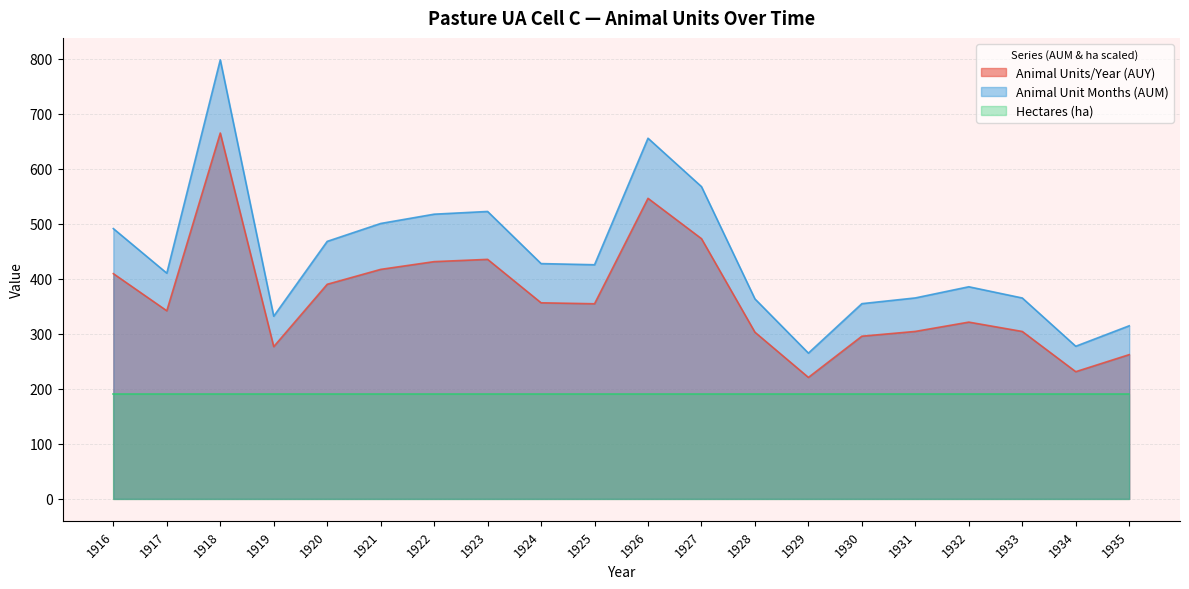

How many interior local valleys does the Animal Unit Months (AUM) series have?

5